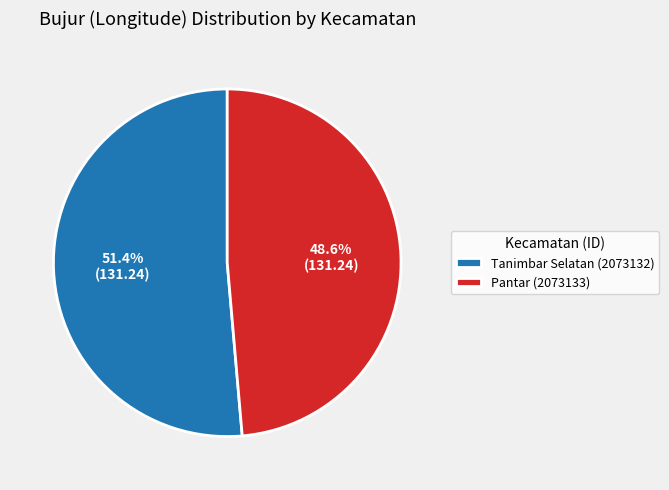

Approximately how many times larger is the value at Pantar (2073133) compared to Tanimbar Selatan (2073132)?

0.9